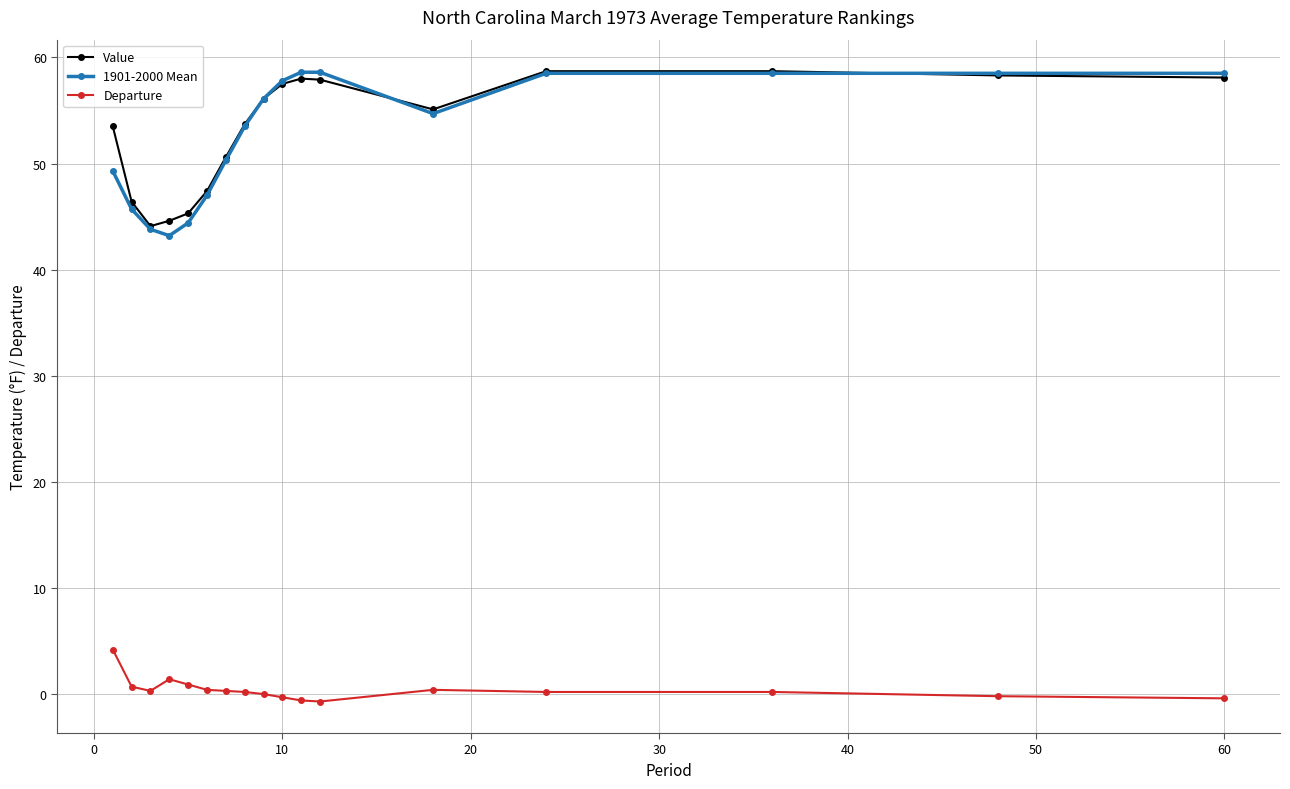

True or false: Departure has more than 1 points higher than both neighbors.

True